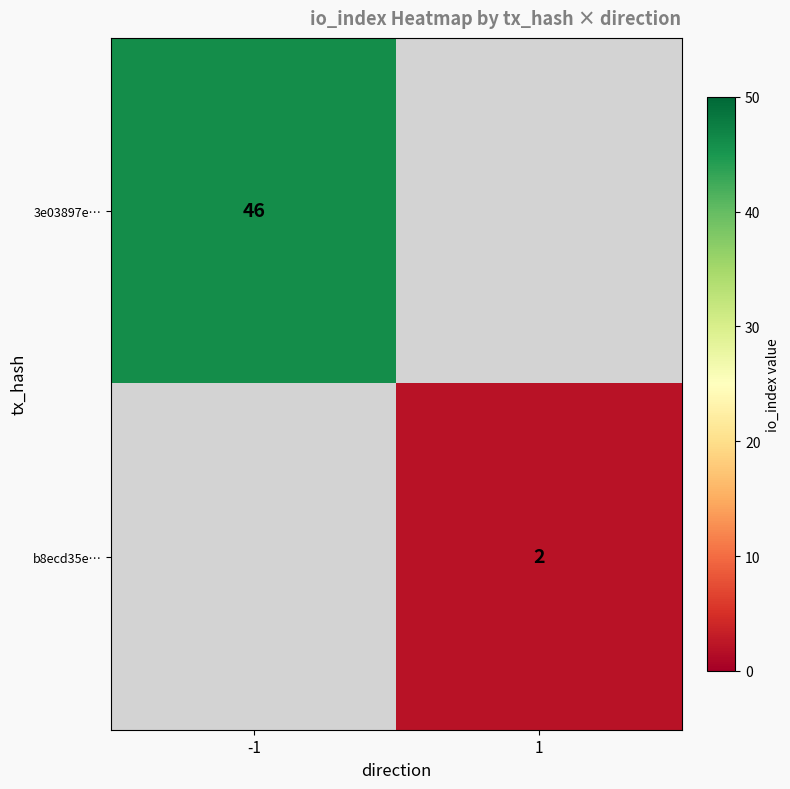

The value of b8ecd35e… at 1 is 1. True or false?

False